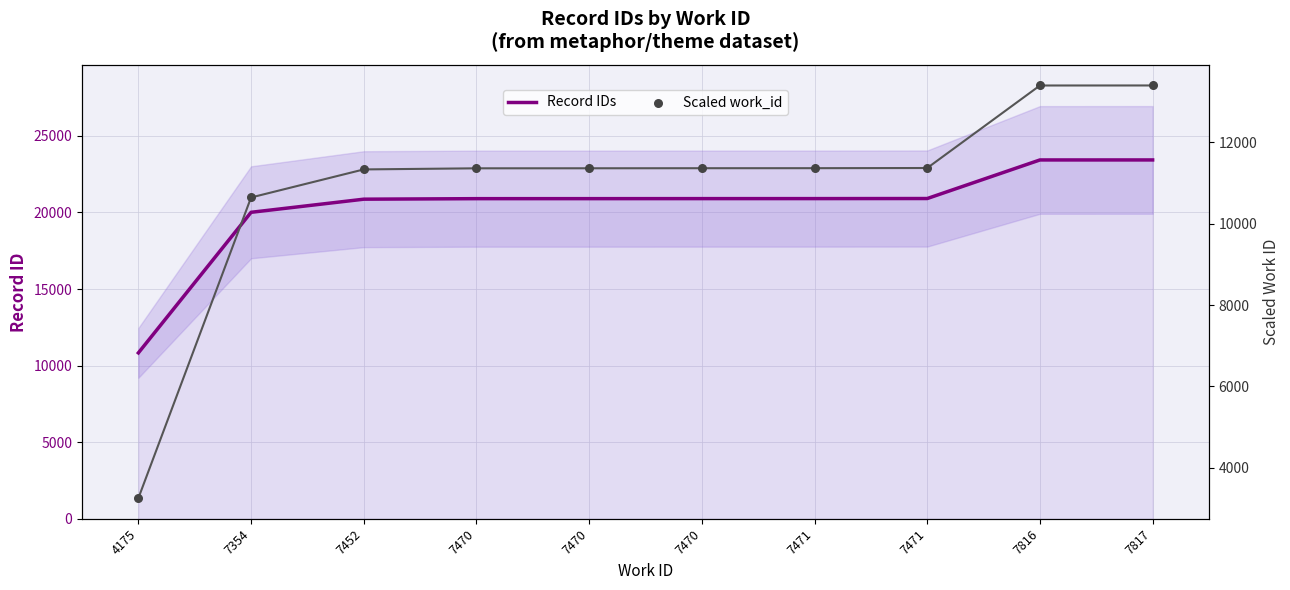

Which series has the largest total across all categories?

Record IDs